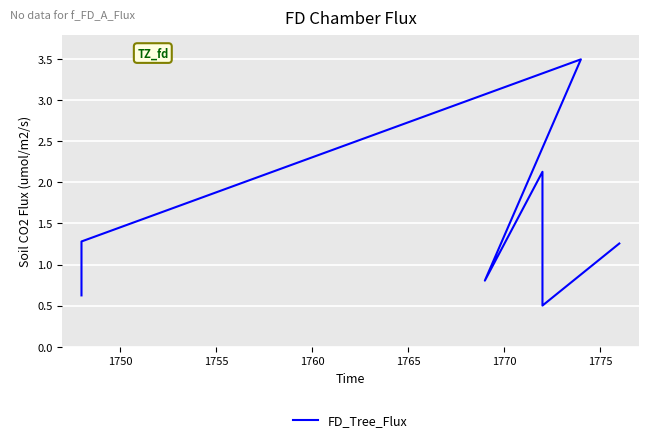

What is the value of the 4th point from the left?

0.8